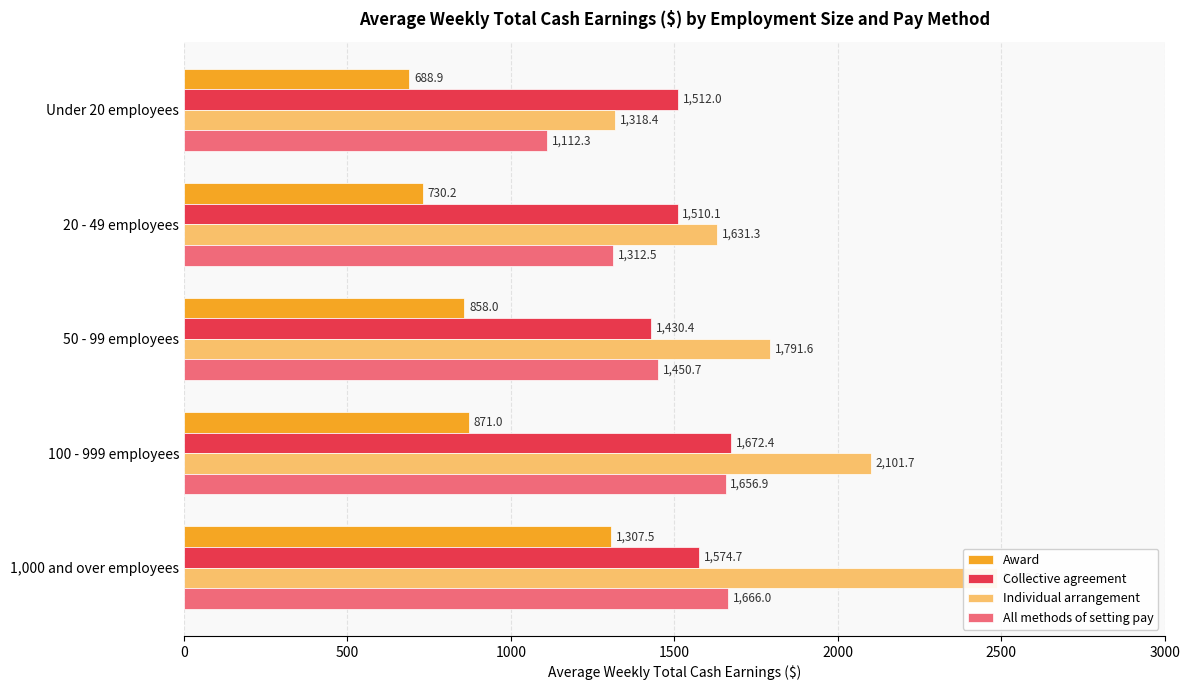

Is the value of Individual arrangement at 100 - 999 employees greater than the value of All methods of setting pay at 50 - 99 employees?

Yes